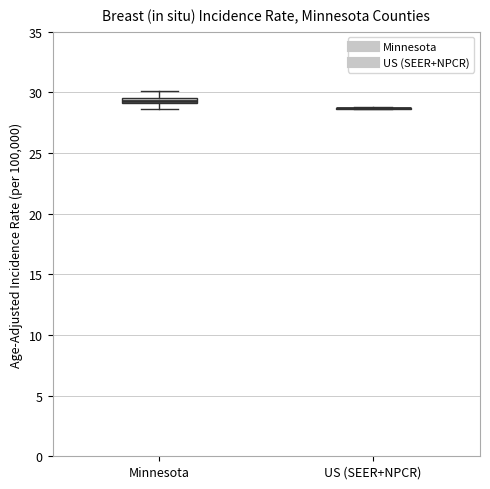

Where is the lower edge of the box for Minnesota on the y-axis? The values are not printed on the chart, so give them approximately, as read against the axis.

29.0